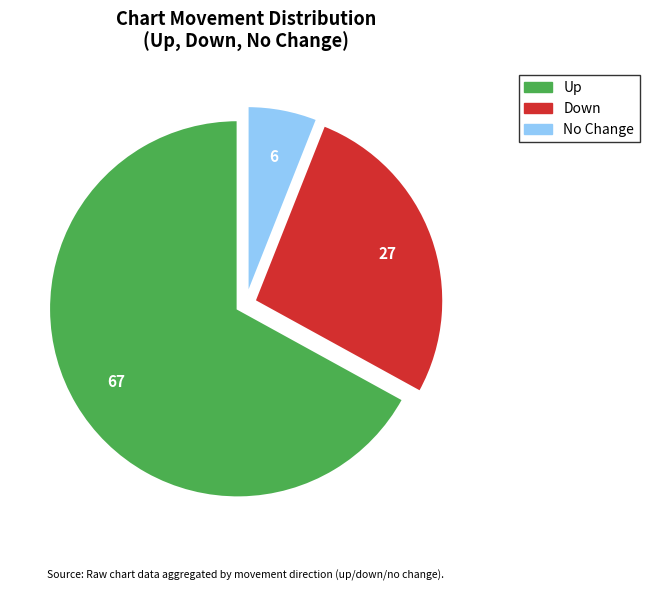

Is there a majority slice in this chart?

Yes